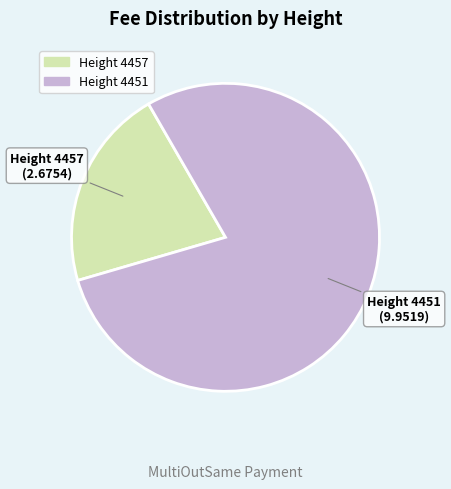

Is there a majority slice in this chart?

Yes